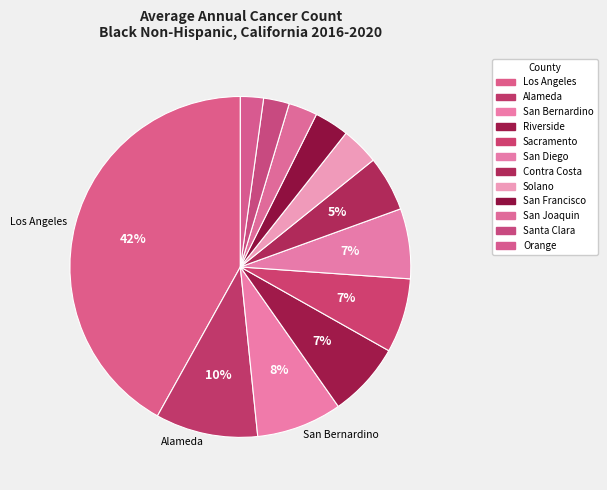

To the nearest percent, what portion does Contra Costa represent?

5%